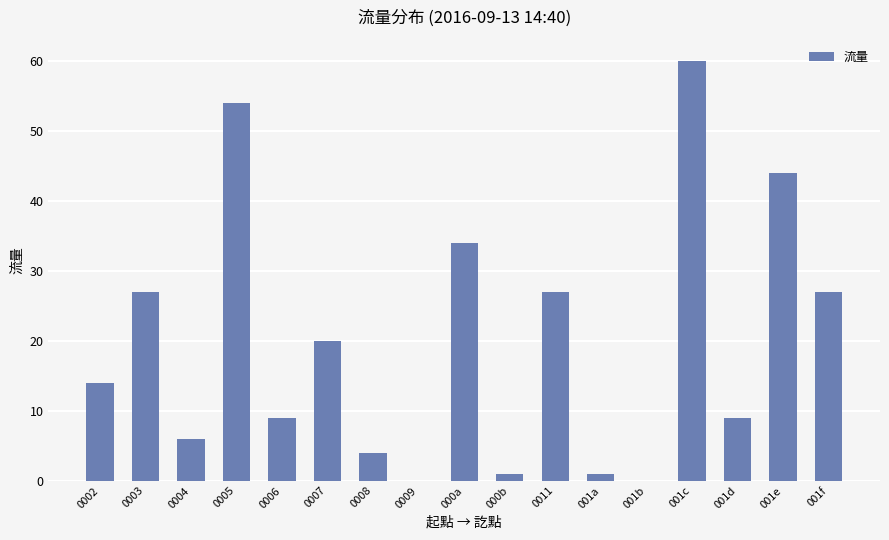

Reading right to left, extract all data points from this chart.

001f=27	001e=44	001d=9	001c=60	001b=0	001a=1	0011=27	000b=1	000a=34	0009=0	0008=4	0007=20	0006=9	0005=54	0004=6	0003=27	0002=14